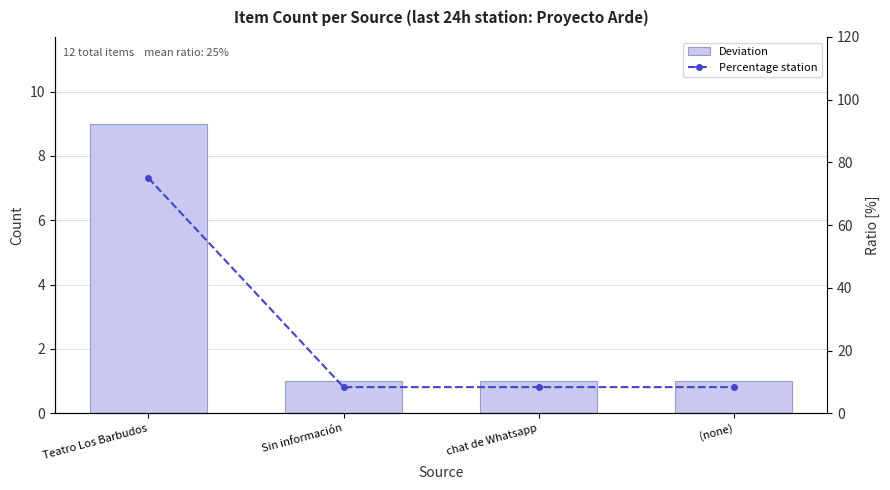

What is the minimum value shown in the chart?

1.0